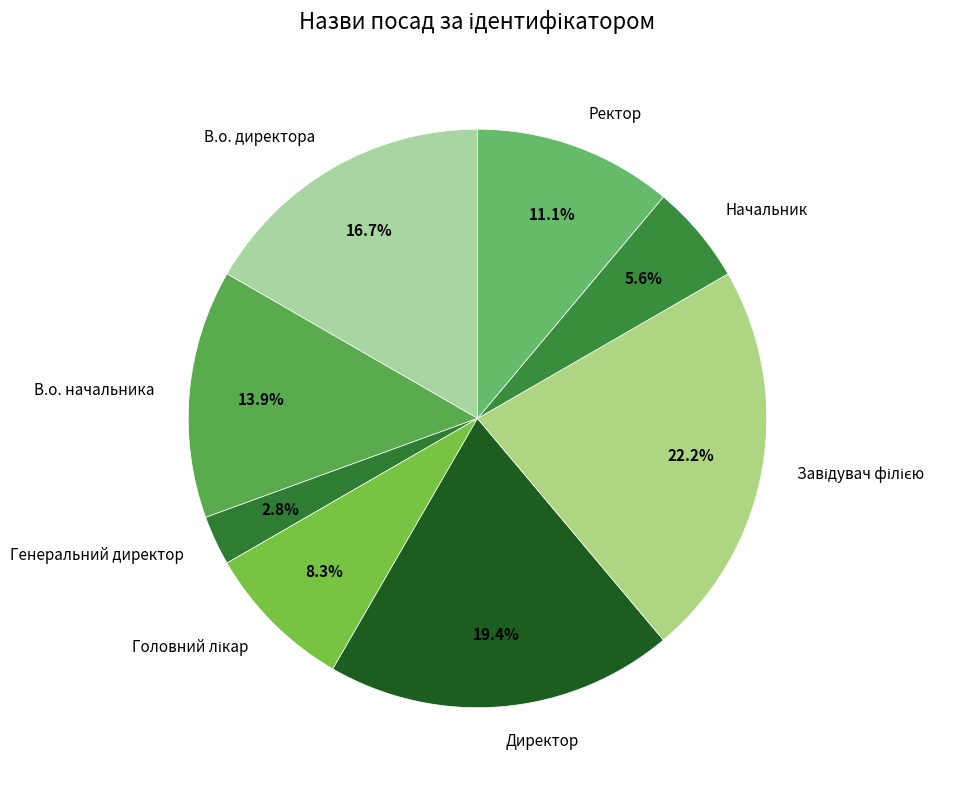

Which has a higher value, В.о. начальника or Ректор?

В.о. начальника